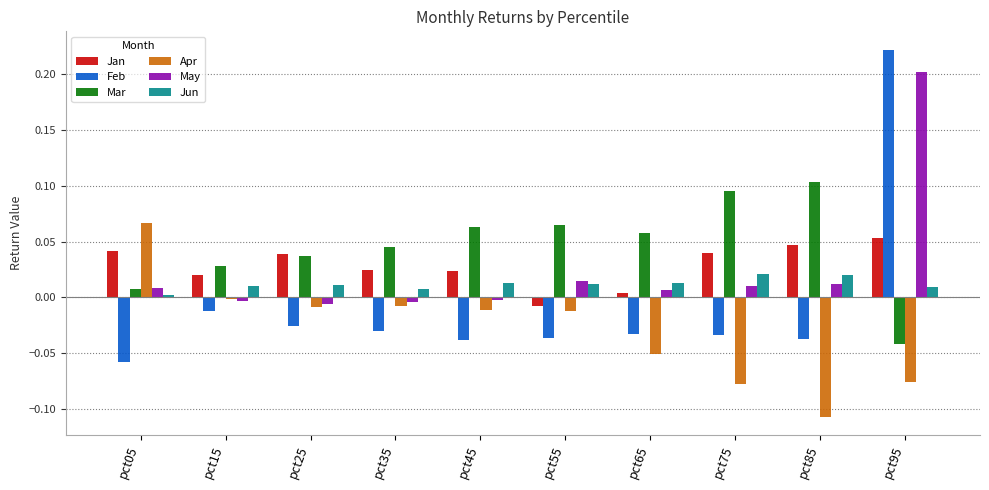

What is the sum of all Jan values?

0.3